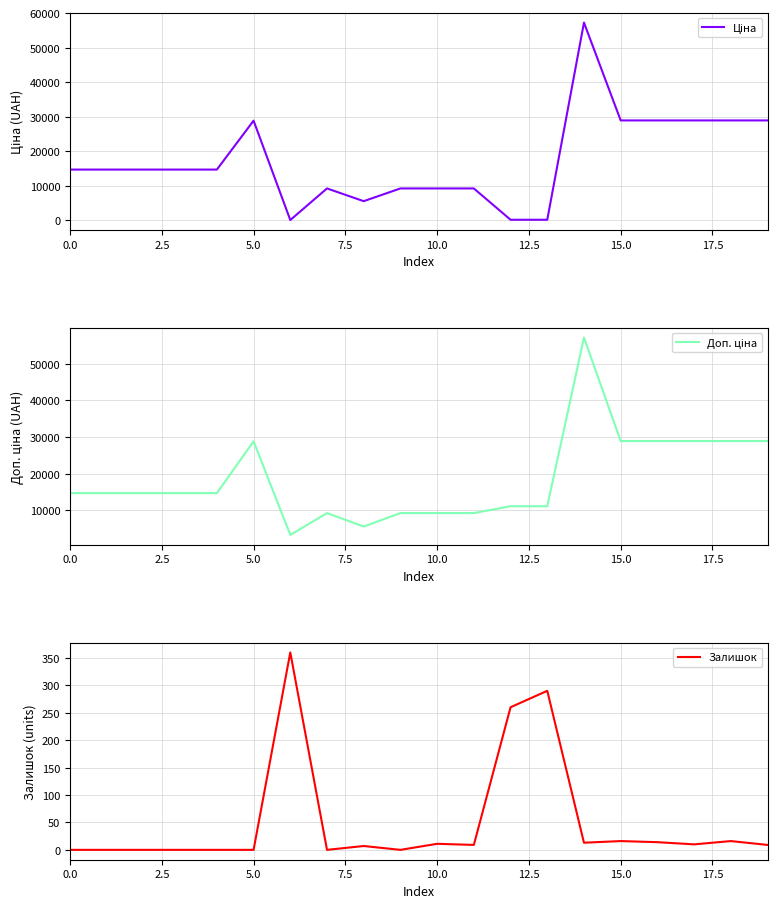

Which series has the largest total across all categories?

Доп. ціна